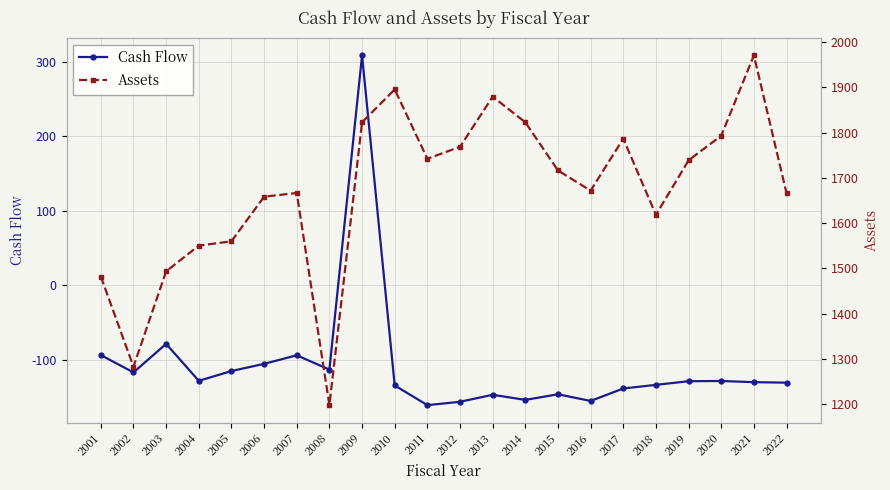

True or false: Assets has more than 1 interior local peaks.

True